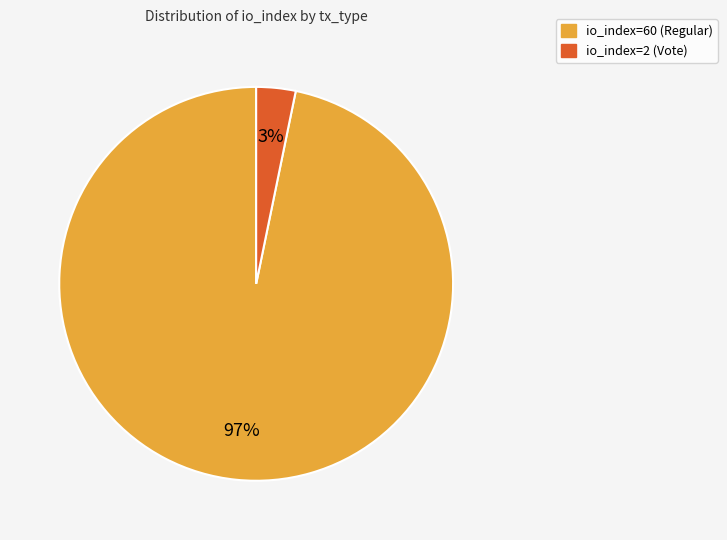

Count the number of slices in the pie.

2